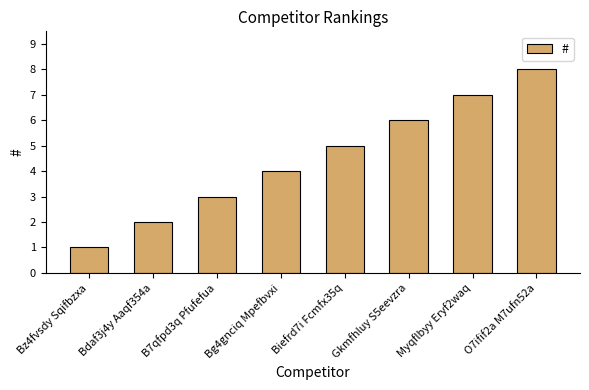

What position from the right is Bdaf3j4y Aaqf354a?

7